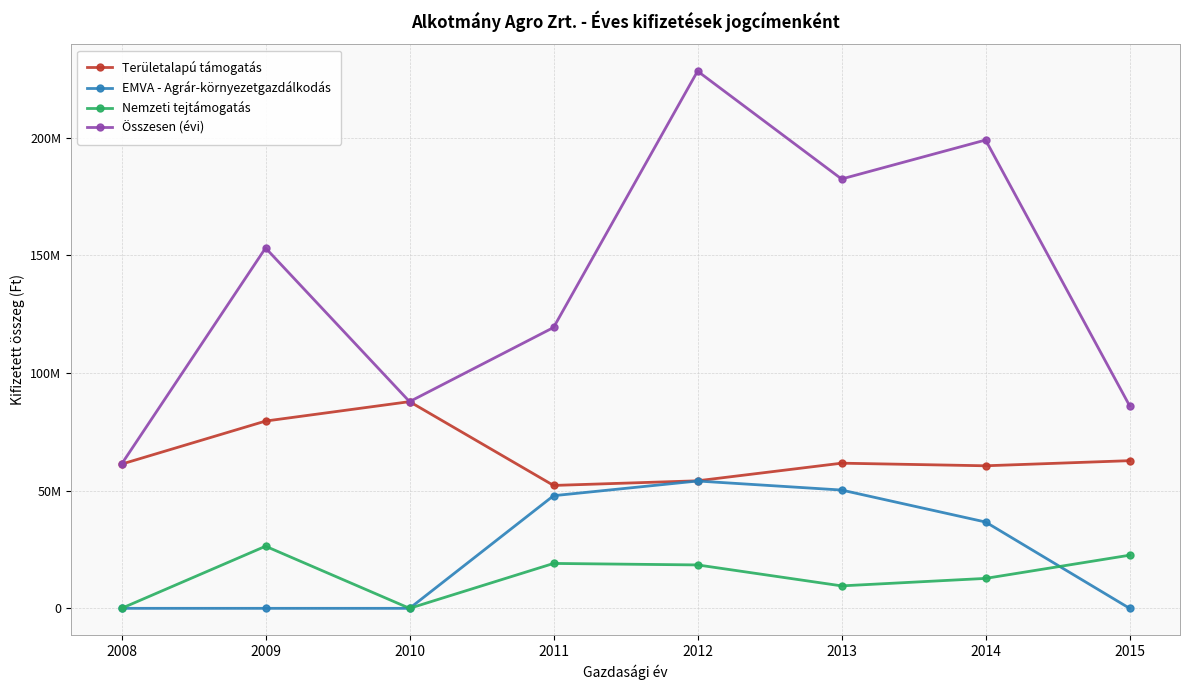

Is it true that Összesen (évi) equals 182451330 at 2013?

True